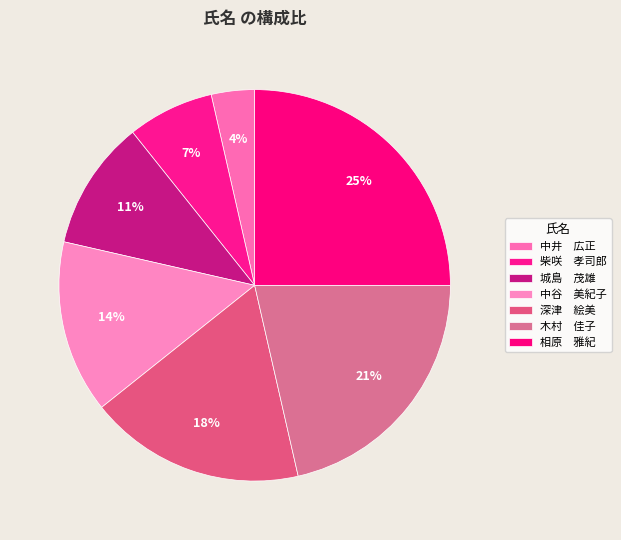

What is the smallest slice in the pie chart?

中井　広正